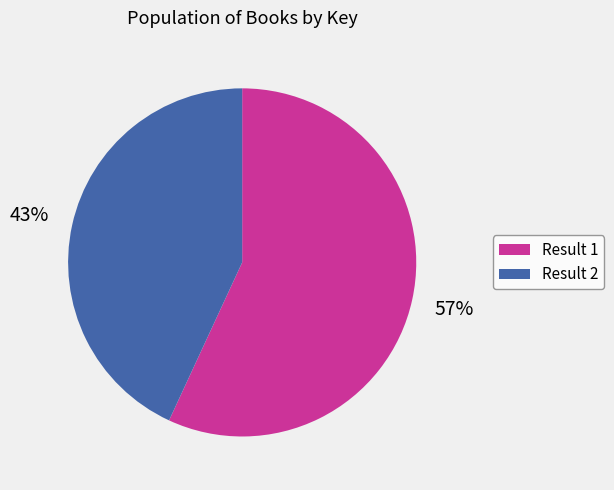

Approximately how many times larger is the value at Result 2 compared to Result 1?

0.8